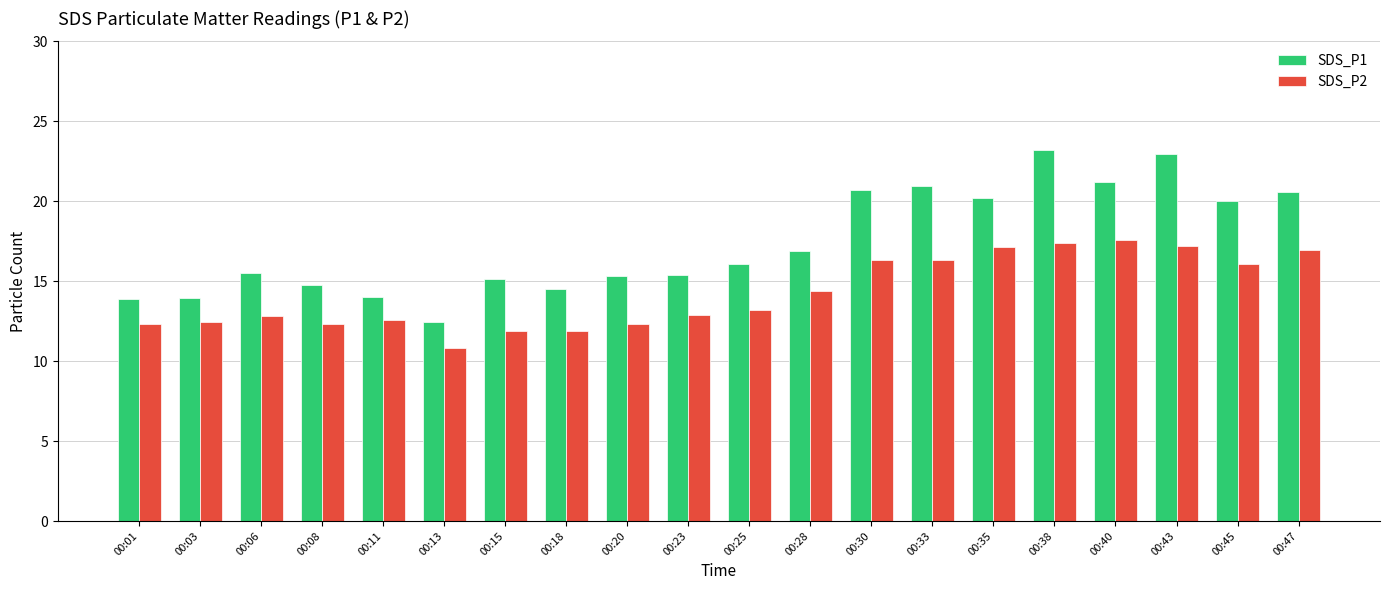

What is the spread (max minus min) of values at 00:13?

1.7